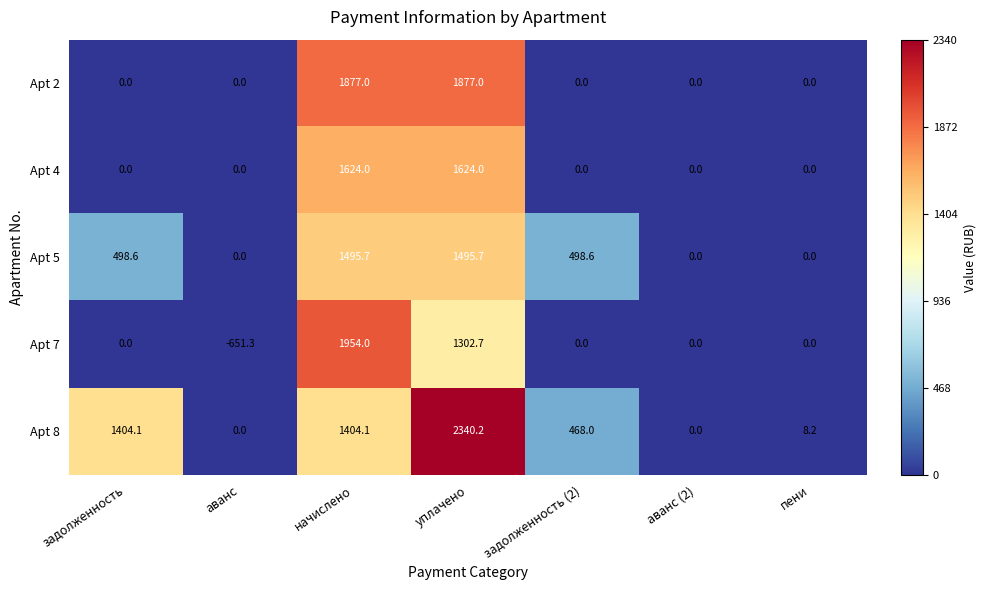

What is the greatest value displayed?

2340.2